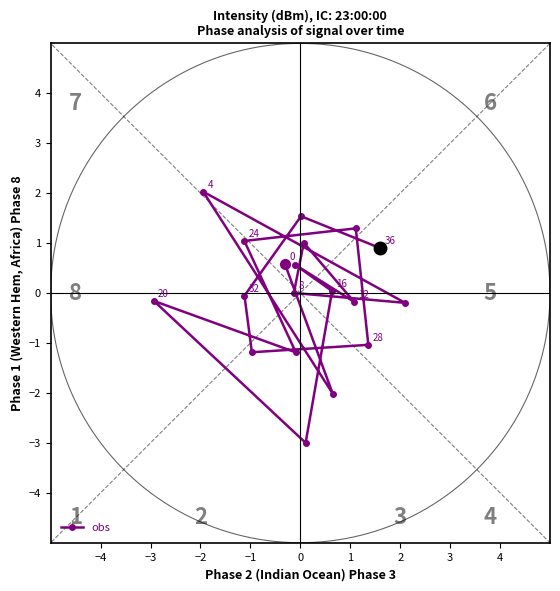

How many lines are shown in the chart?

1